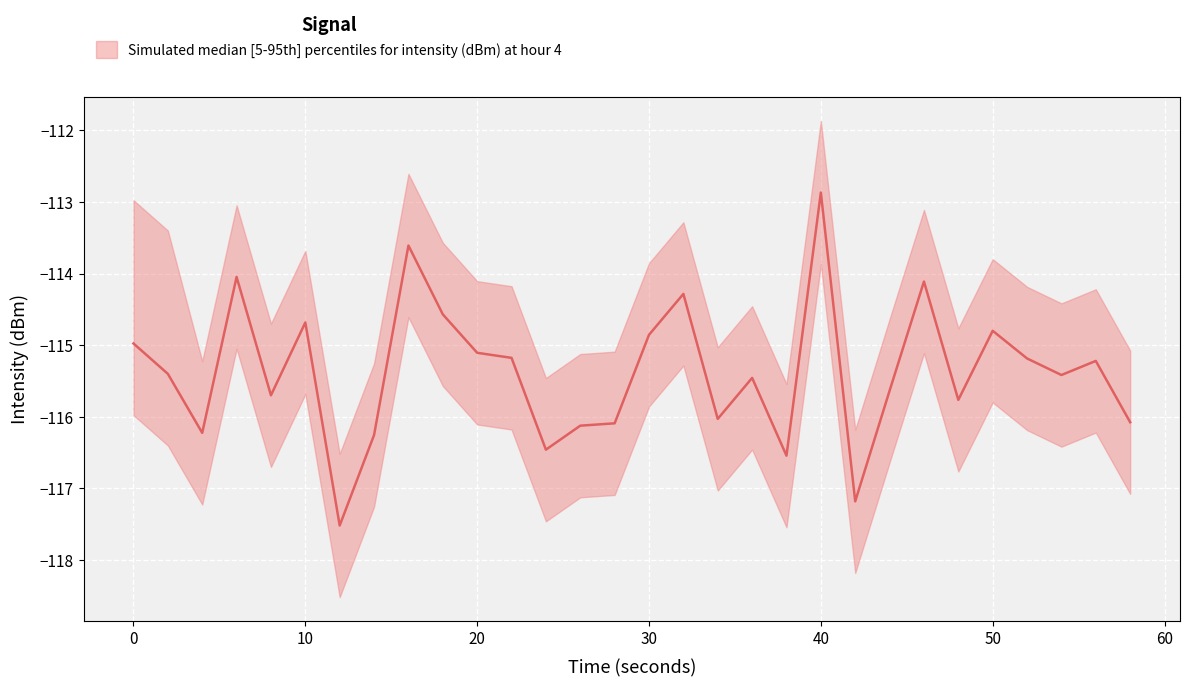

Is it true that upper equals -183.1 at 44?

False